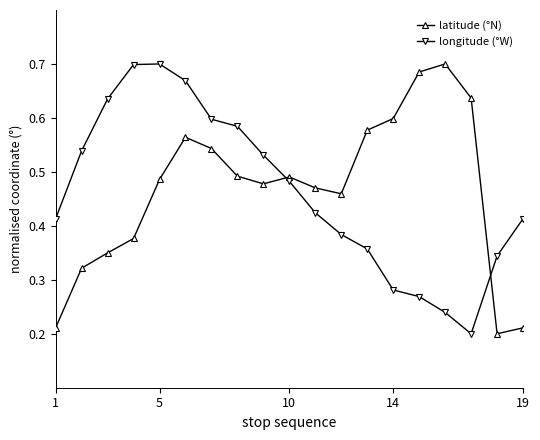

How many interior local peaks does the latitude (°N) series have?

3